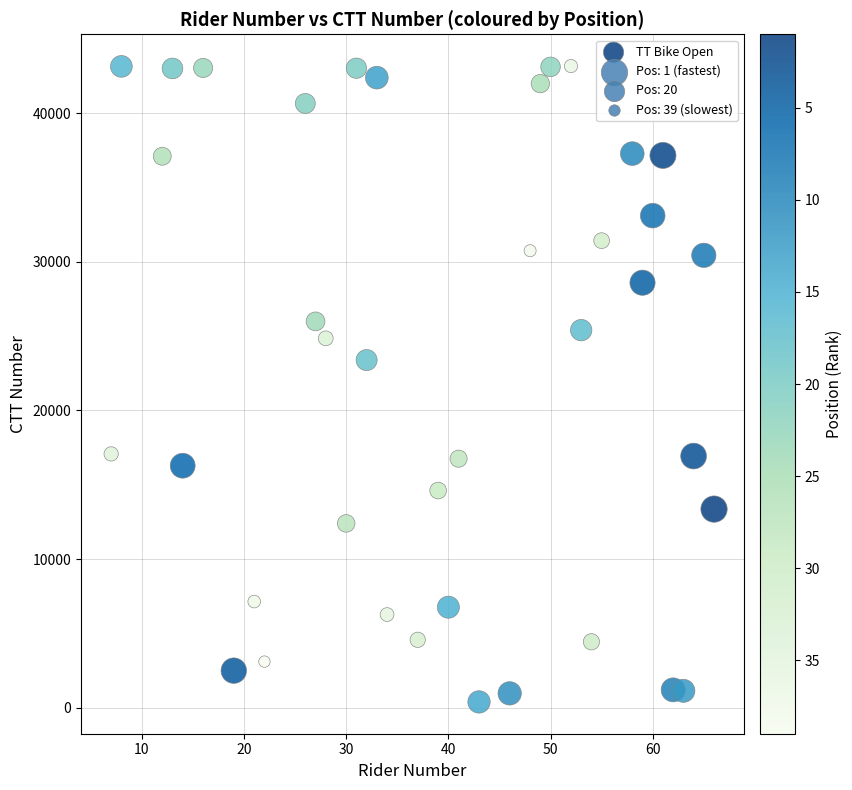

What Y value in the scatter plot is closest to 21775?

23386